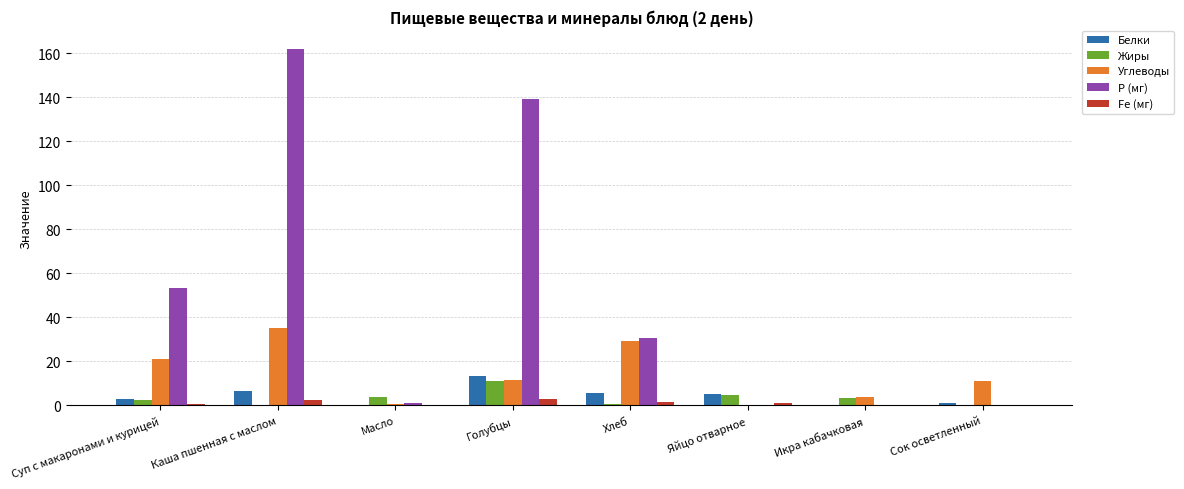

What is the sum of all Fe (мг) values?

8.7